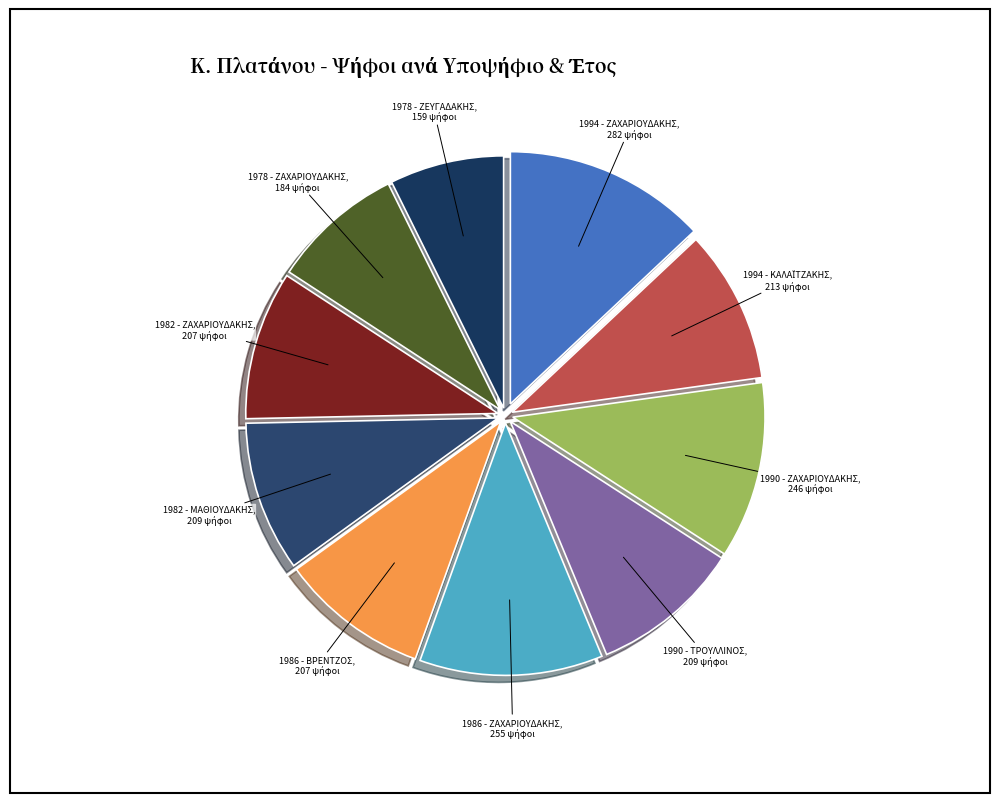

How many slices are in this pie chart?

10